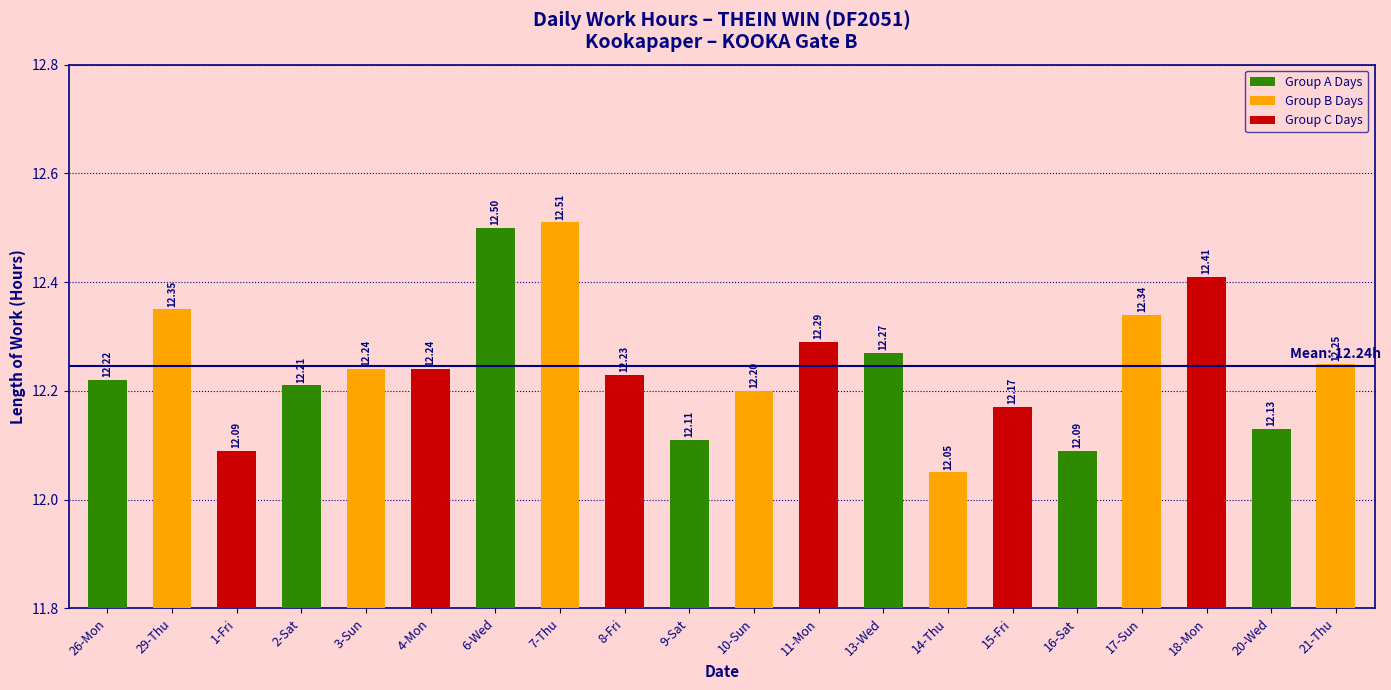

Approximately how many times larger is the value at 18-Mon compared to 9-Sat?

1.0